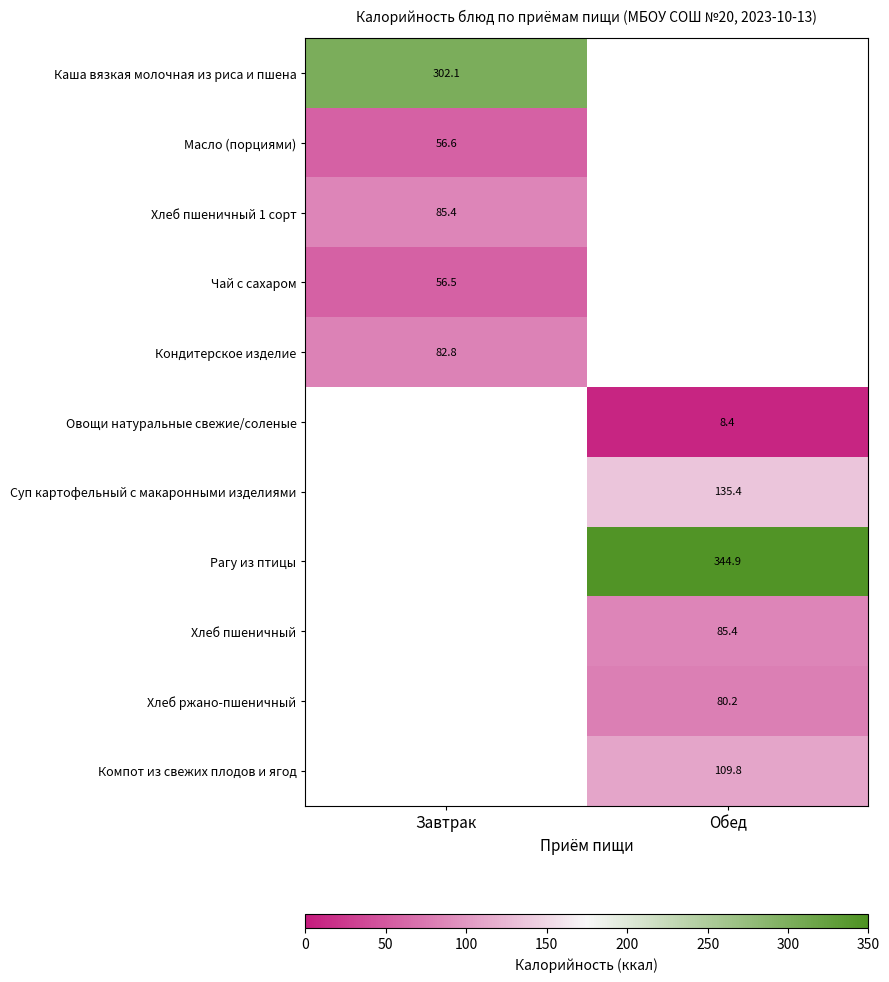

Is the value of Хлеб пшеничный 1 сорт at Завтрак greater than the value of Овощи натуральные свежие/соленые at Обед?

Yes